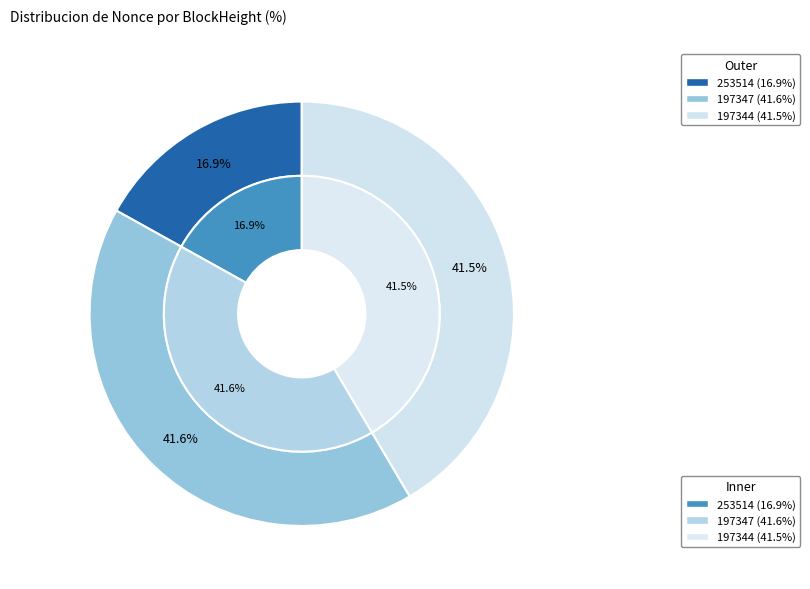

What percentage is NOT represented by 197344?

58.5%